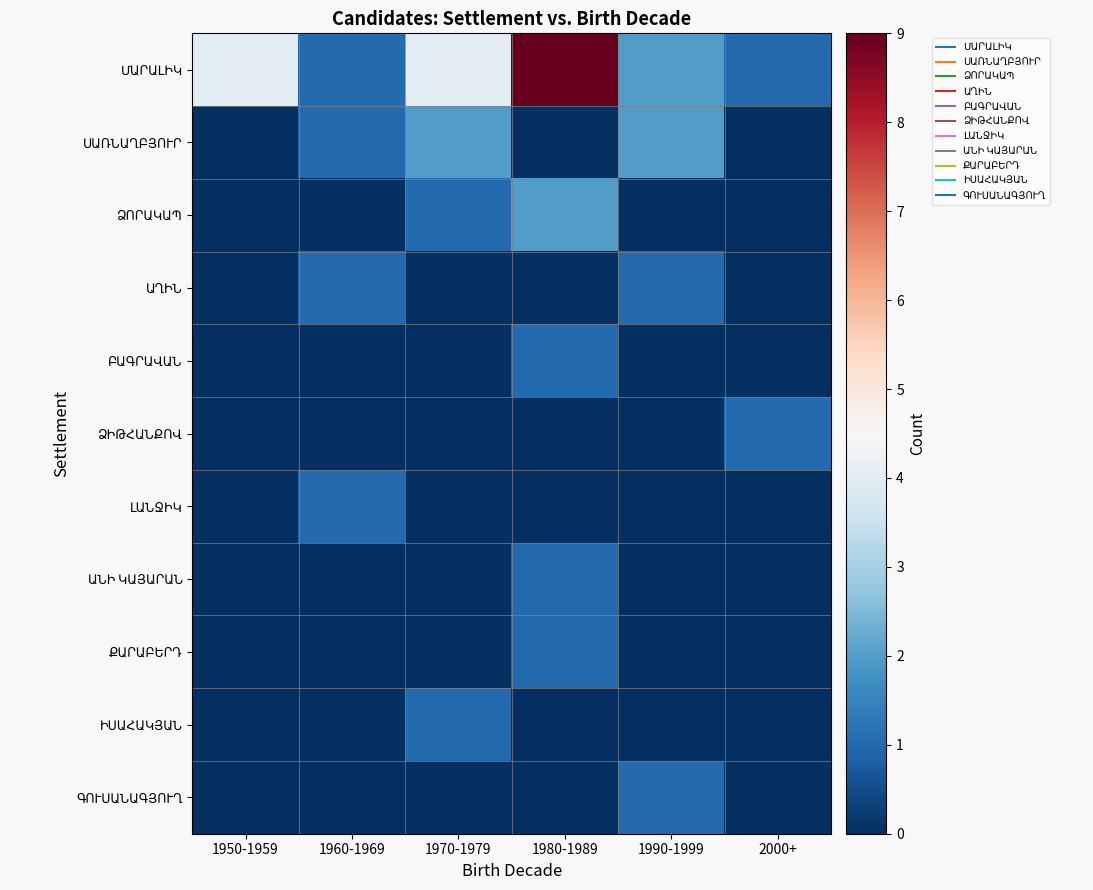

Count the number of categories in the chart.

6